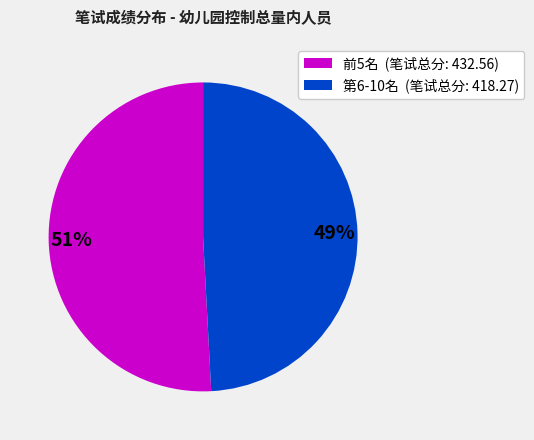

To the nearest percent, what is the combined percentage of 前5名 (笔试总分: 432.56) and 第6-10名 (笔试总分: 418.27)?

100%